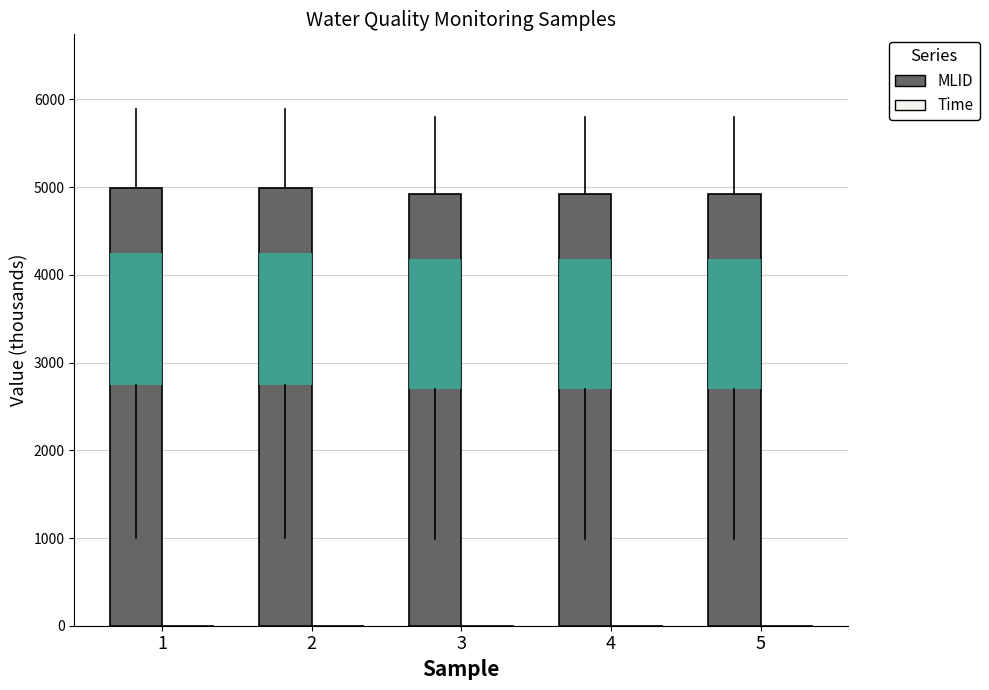

Which series has the largest total across all categories?

MLID